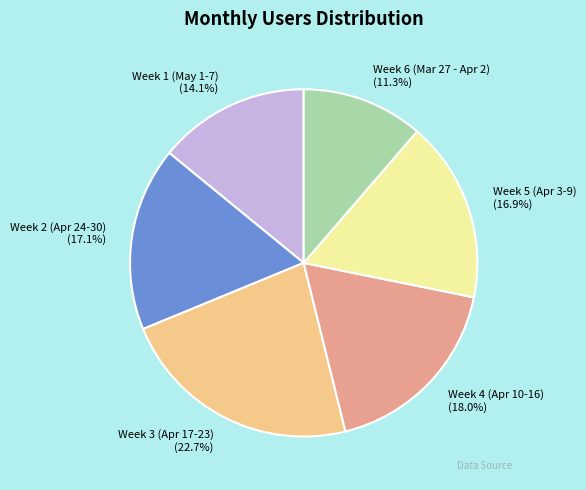

What percentage do Week 1 (May 1-7) and Week 6 (Mar 27 - Apr 2) together represent?

25.4%